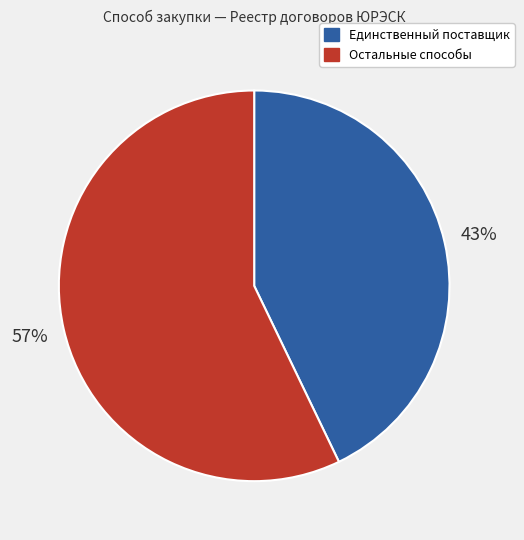

To the nearest percent, what is the average slice percentage?

50%